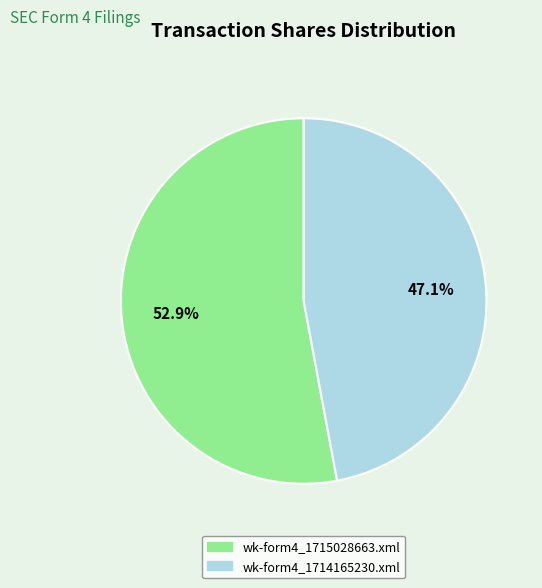

What percentage do wk-form4_1714165230.xml and wk-form4_1715028663.xml together represent?

100.0%